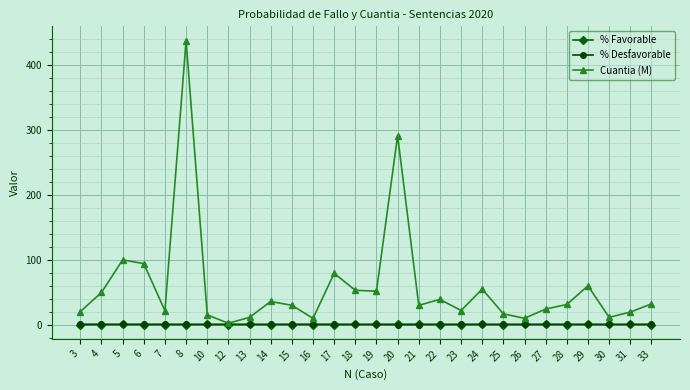

At which label is Cuantia (M) closest to 220?

20